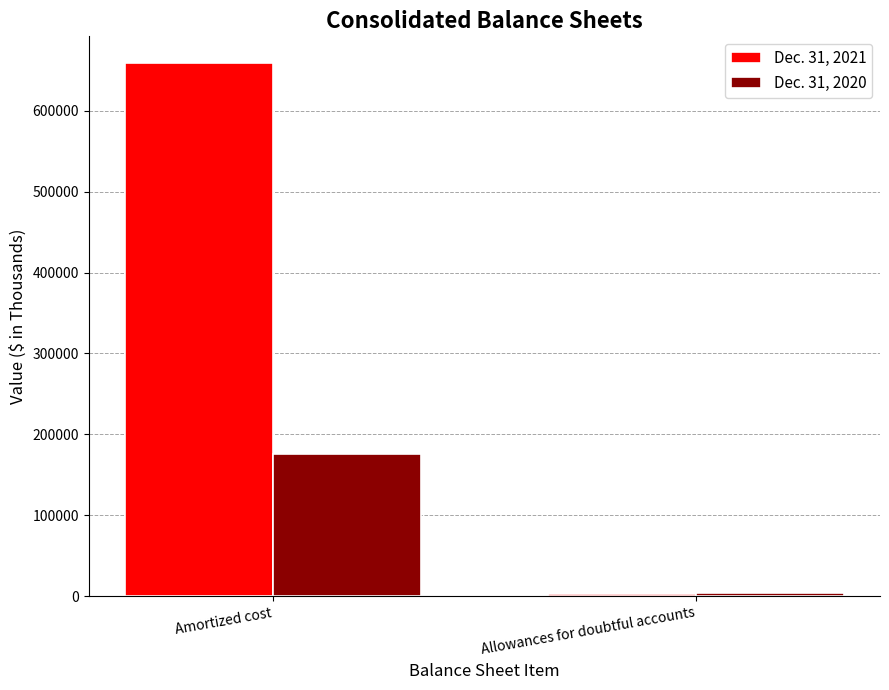

What is the total value across all series at Amortized cost?

834097